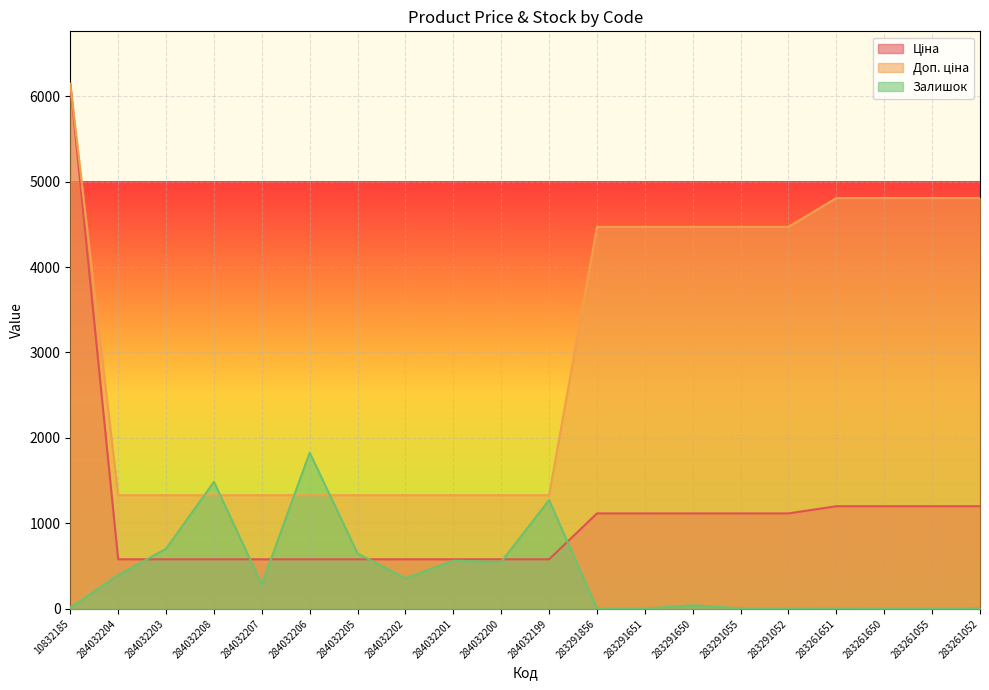

At which label does Ціна first exceed 1117?

10832185